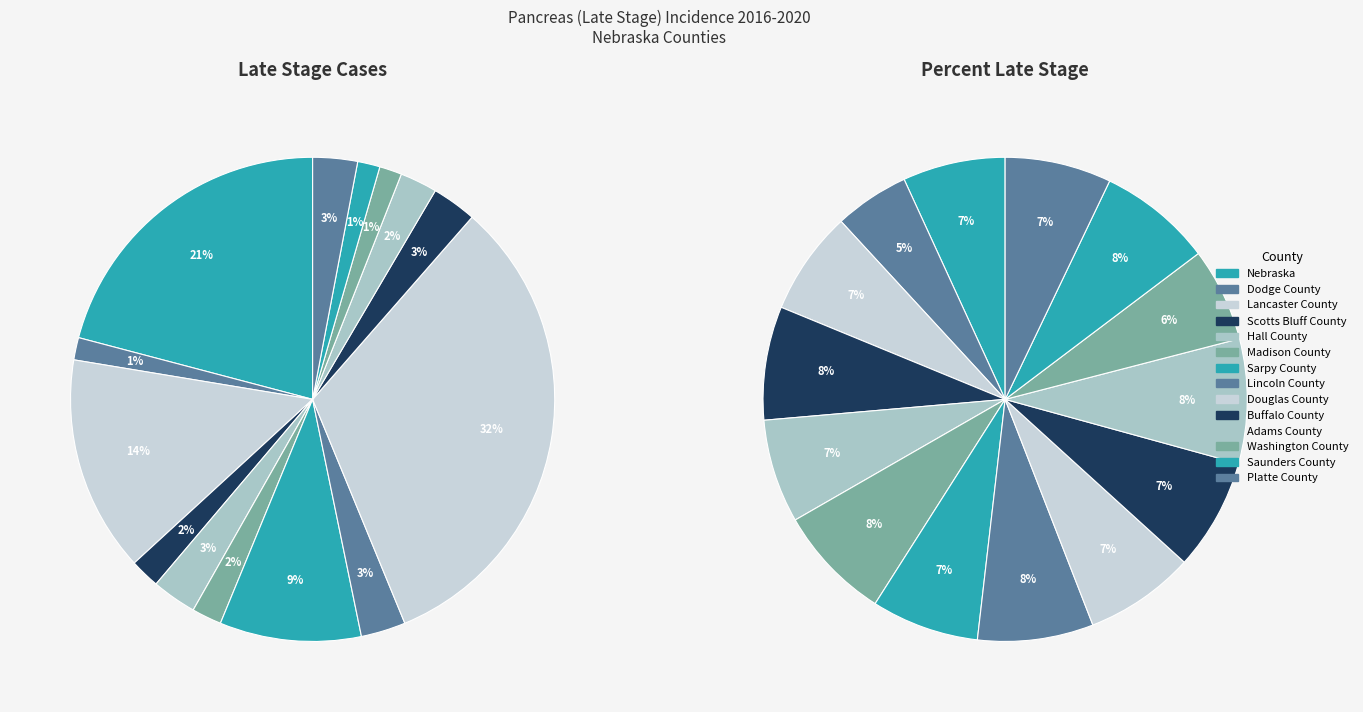

Do Nebraska and Hall County together represent more than half of the pie?

No